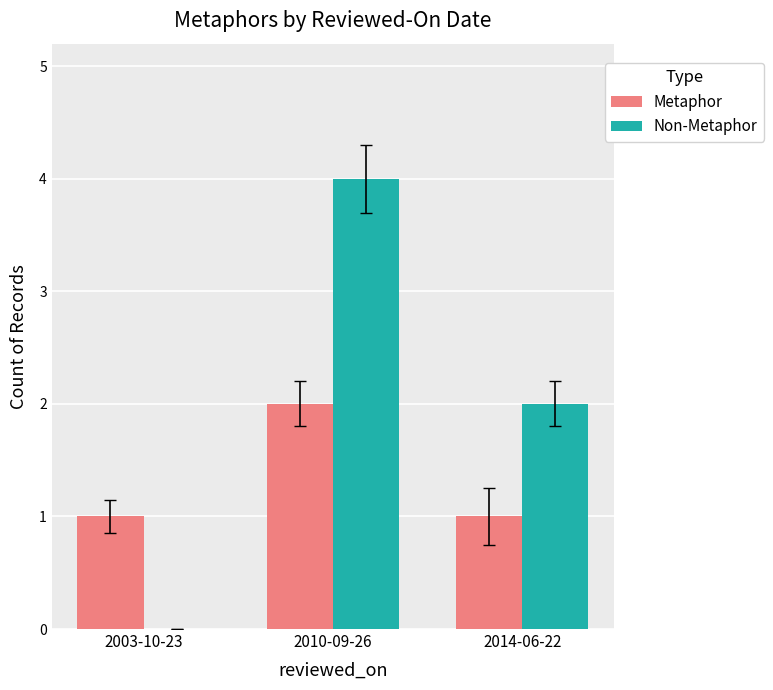

Which series has the largest range (max minus min)?

Non-Metaphor